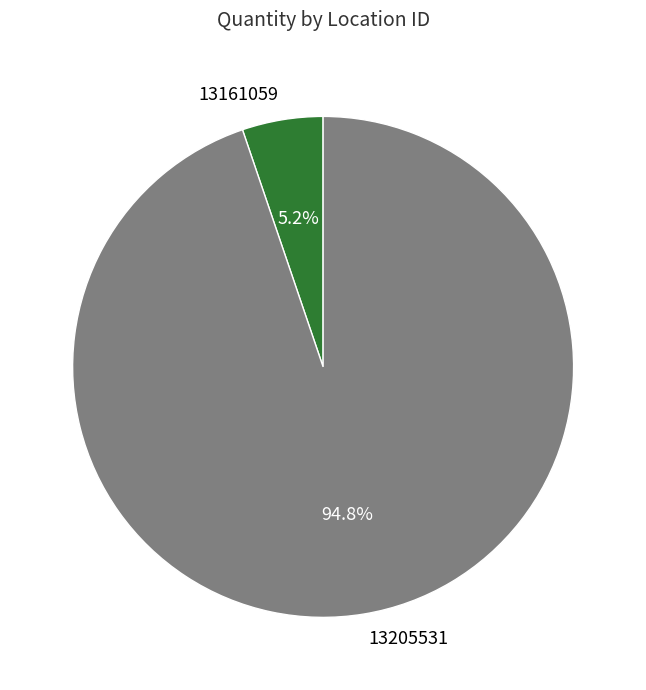

Rank the categories by value from highest to lowest.

13205531, 13161059